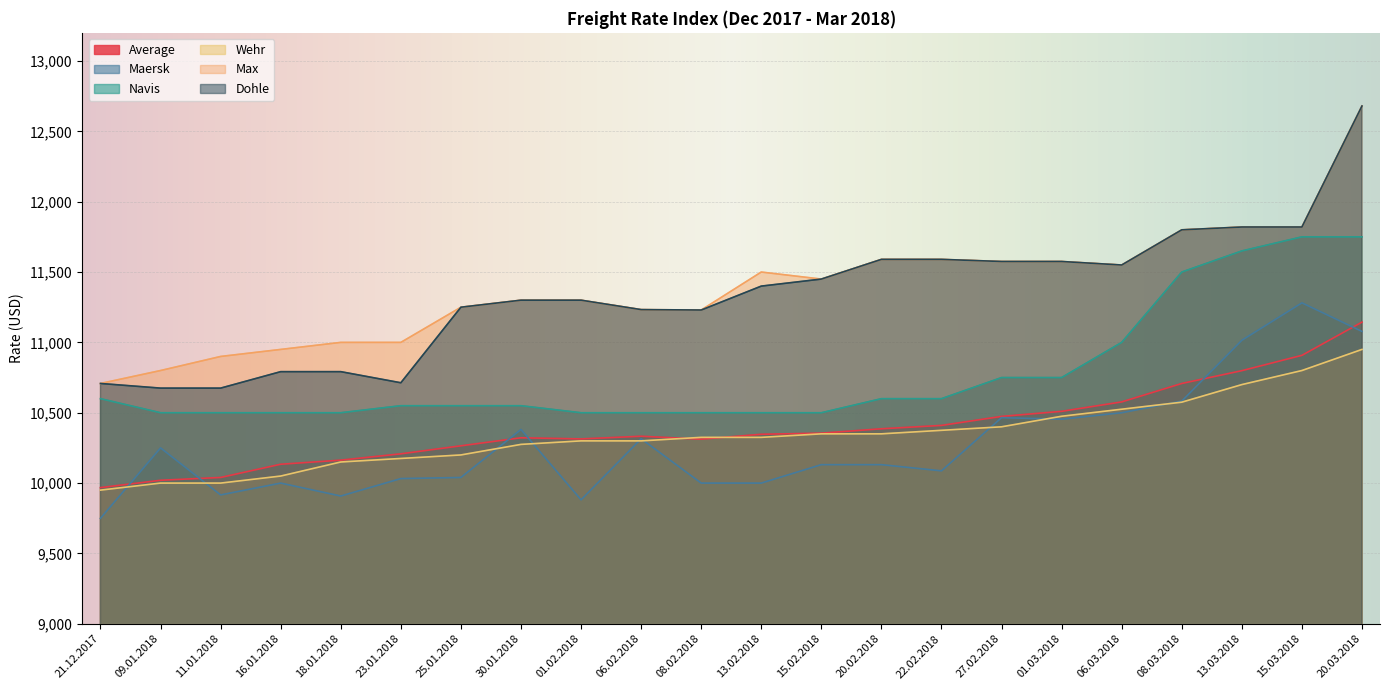

What is the label of the 15th point from the right?

30.01.2018